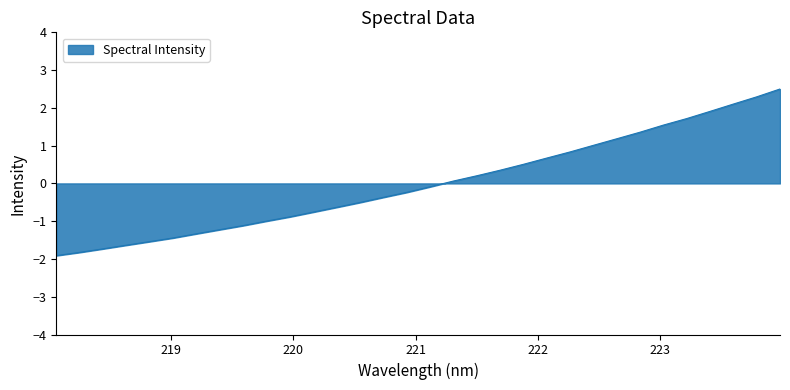

What is the difference between the second highest and minimum values?

4.2